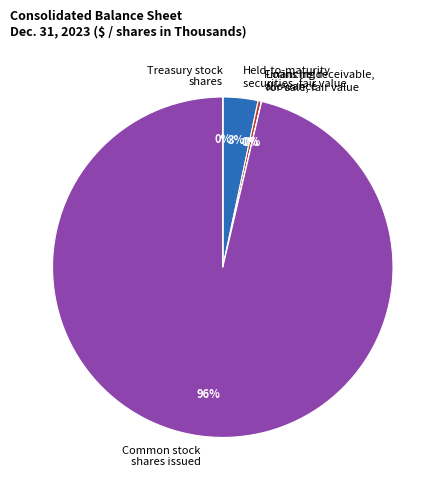

To the nearest percent, what is the combined percentage of Held-to-maturity securities, fair value and Common stock shares issued?

100%